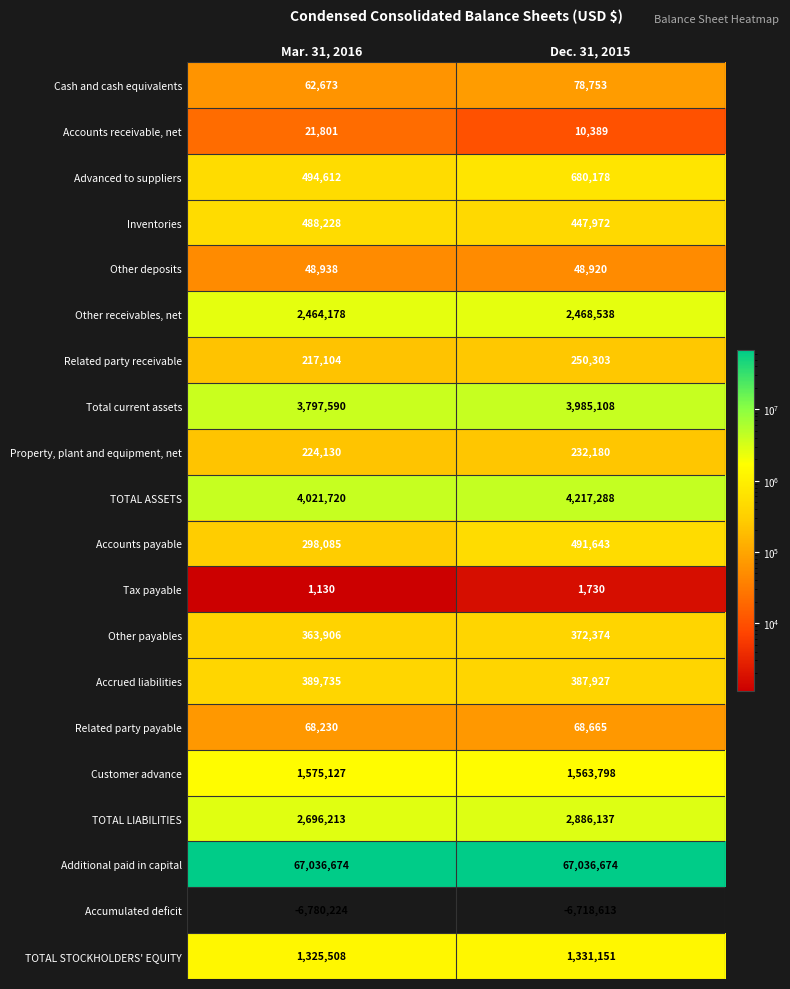

What is the approximate value of Cash and cash equivalents at Mar. 31, 2016, to the nearest 100?

62700